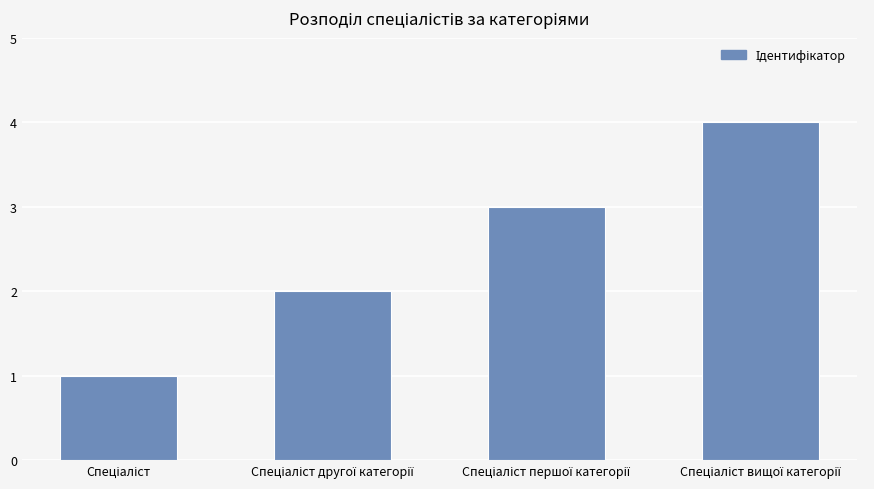

What is the sum of all values?

10